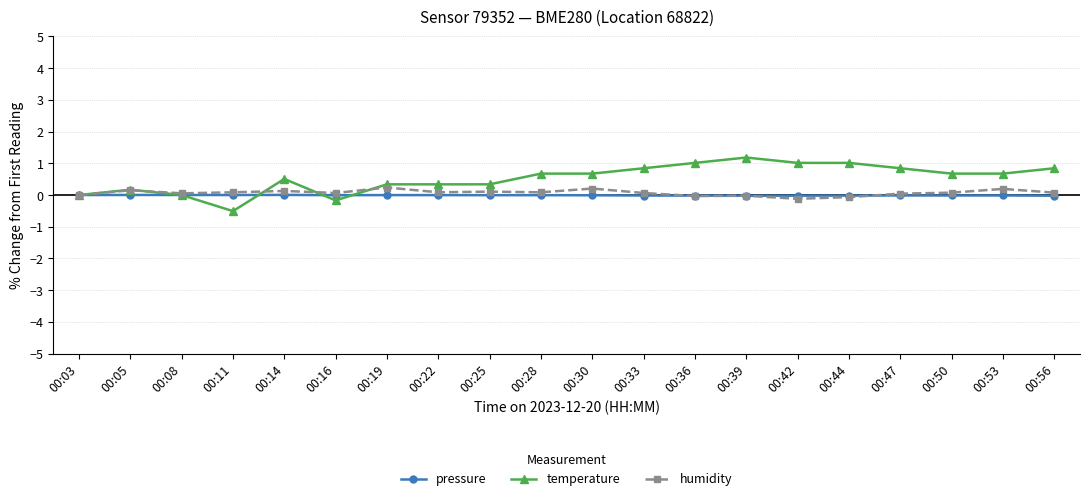

Which series has the largest range (max minus min)?

temperature